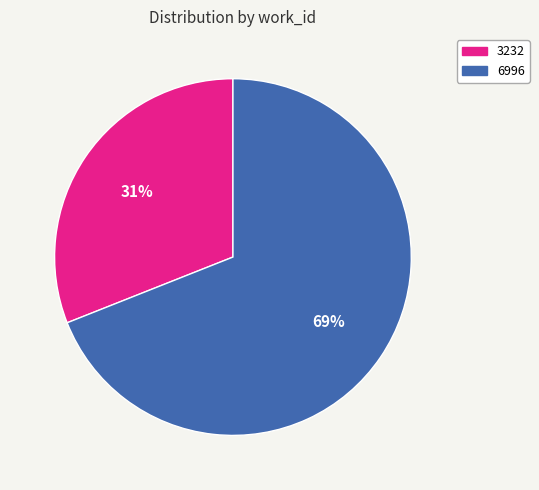

To the nearest percent, what percentage of the pie is 6996?

69%